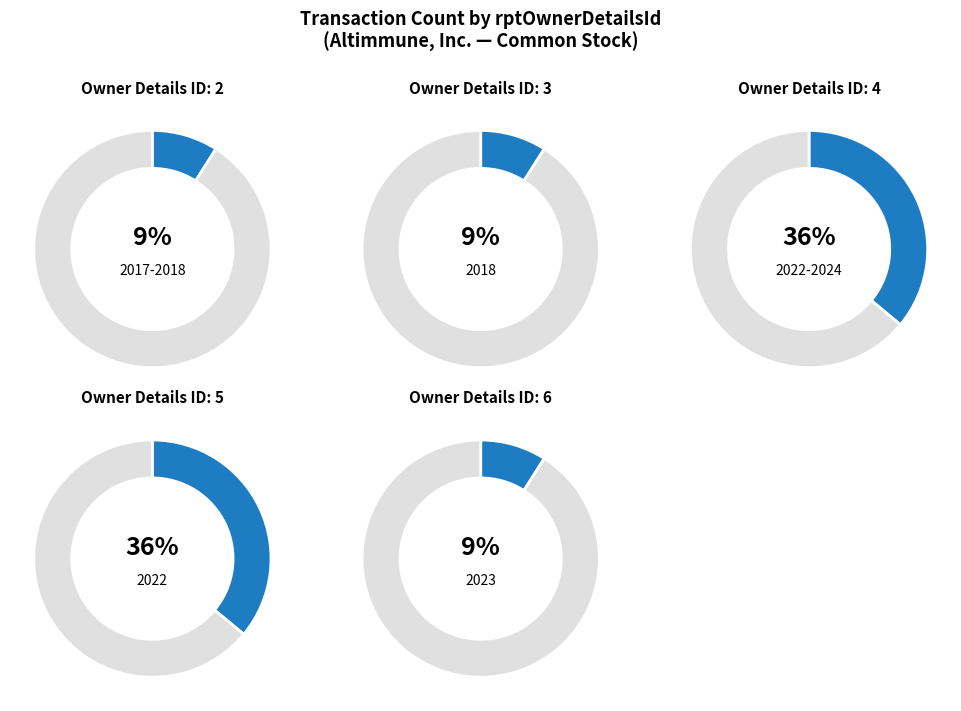

The 4 slice represents 36% of the pie. True or false?

True